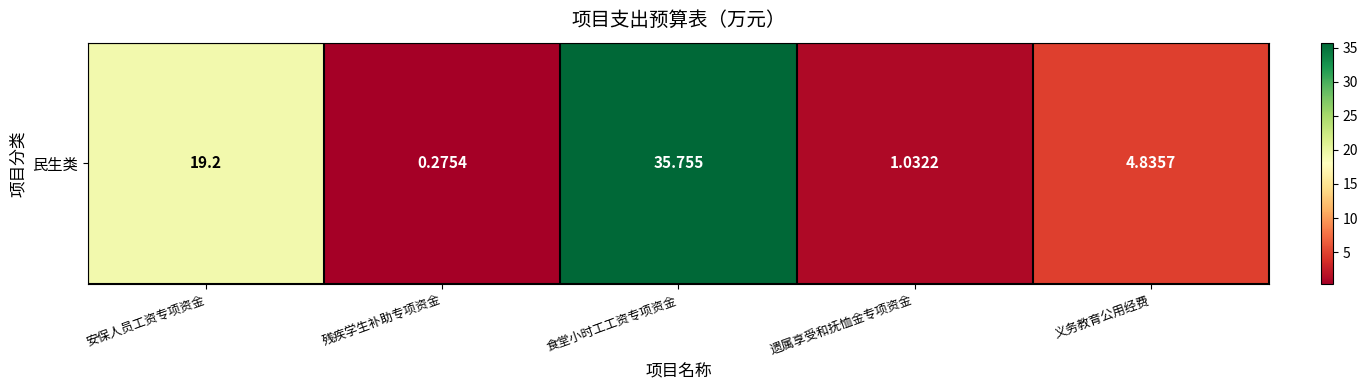

Reading right to left, what are all the values shown in this chart?

4.8	1.0	35.8	0.3	19.2